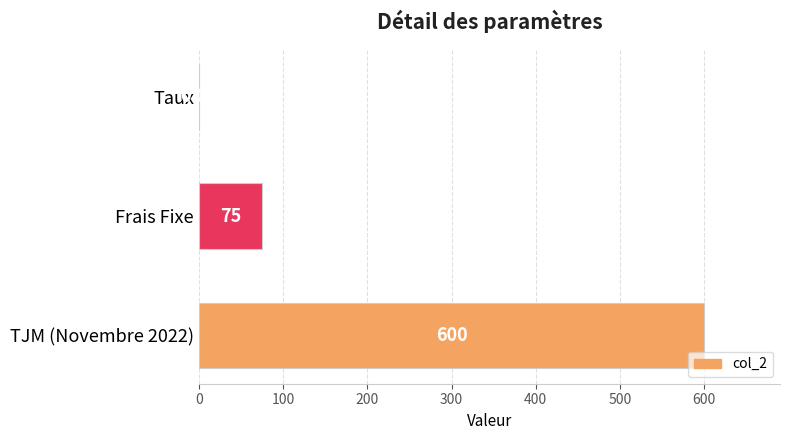

Are the bars horizontal?

Yes